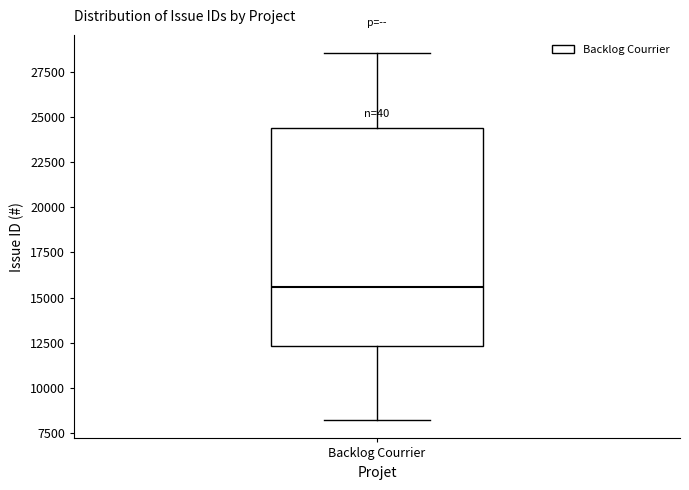

Transcribe this box plot: give where the median line is, the range the box spans, and where the two whiskers end, as read against the y-axis. The values are not printed on the chart, so give them approximately, as read against the axis.

median 15500, box 12500 to 24500, whiskers 8000 to 28500